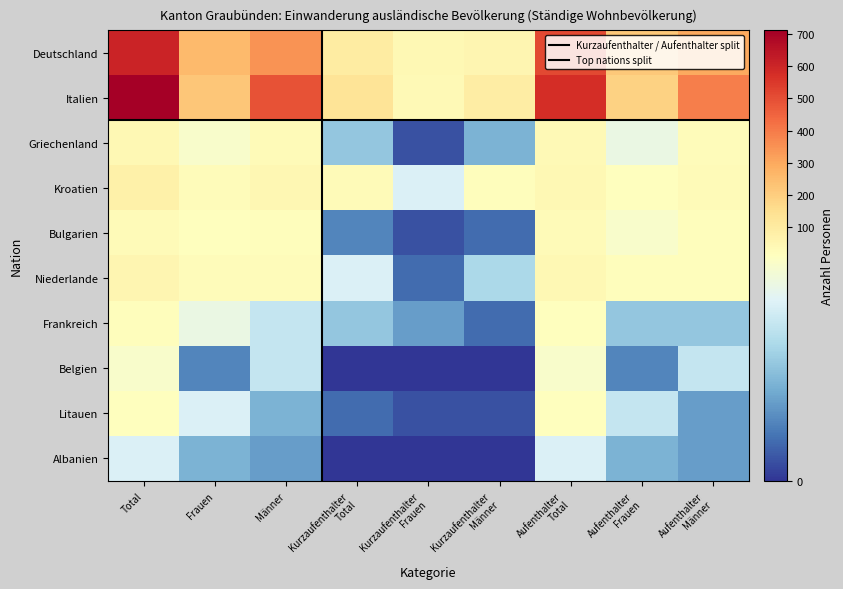

At which label does Niederlande reach its minimum?

Kurzaufenthalter Frauen